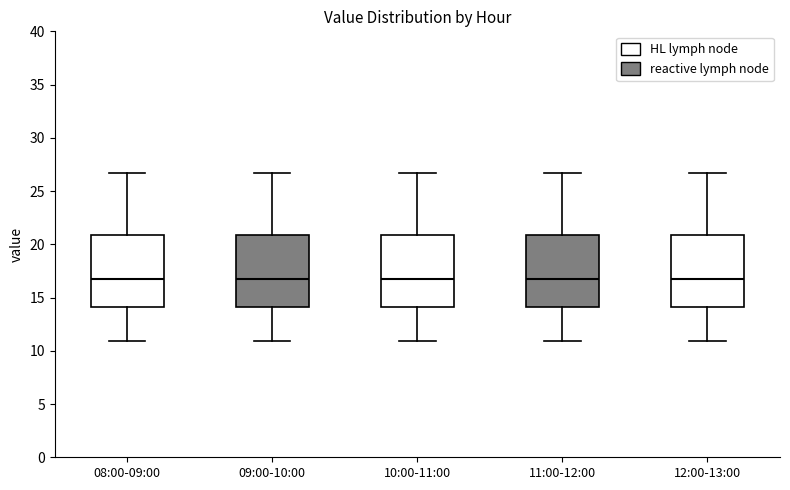

Reading left to right, transcribe this box plot: for each box, give where its median line is, the range the box spans, and where its two whiskers end, as read against the y-axis. The values are not printed on the chart, so give them approximately, as read against the axis.

08:00-09:00: median 16.5, box 14.0 to 21.0, whiskers 11.0 to 26.5
09:00-10:00: median 16.5, box 14.0 to 21.0, whiskers 11.0 to 26.5
10:00-11:00: median 16.5, box 14.0 to 21.0, whiskers 11.0 to 26.5
11:00-12:00: median 16.5, box 14.0 to 21.0, whiskers 11.0 to 26.5
12:00-13:00: median 16.5, box 14.0 to 21.0, whiskers 11.0 to 26.5